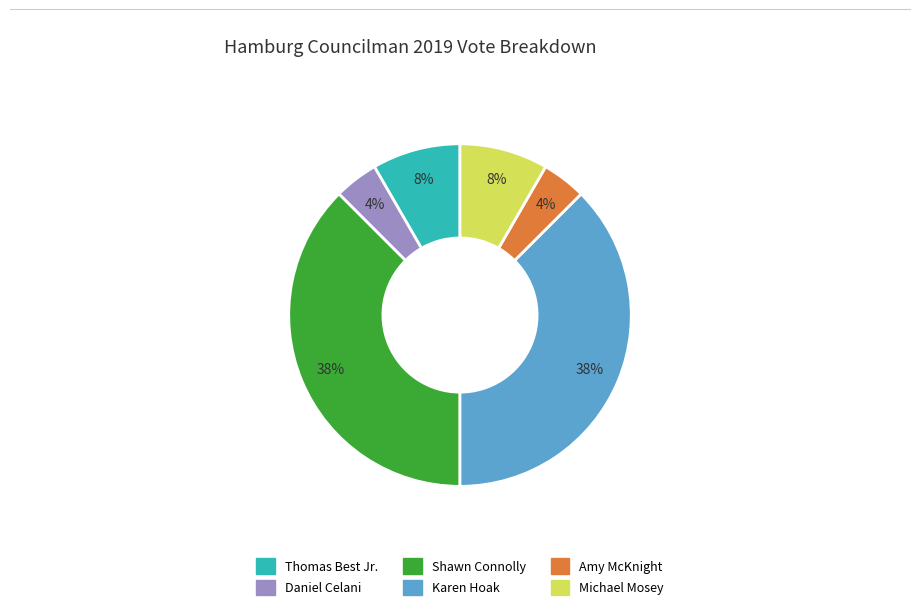

To the nearest percent, what is the average slice percentage?

17%